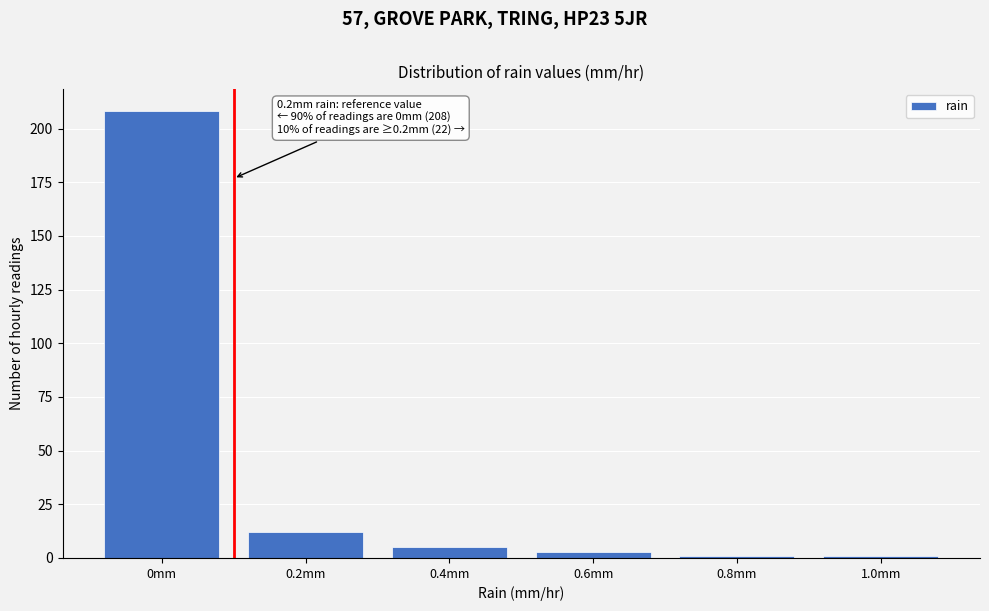

Reading left to right, transcribe all the data shown in this chart.

208	12	5	3	1	1